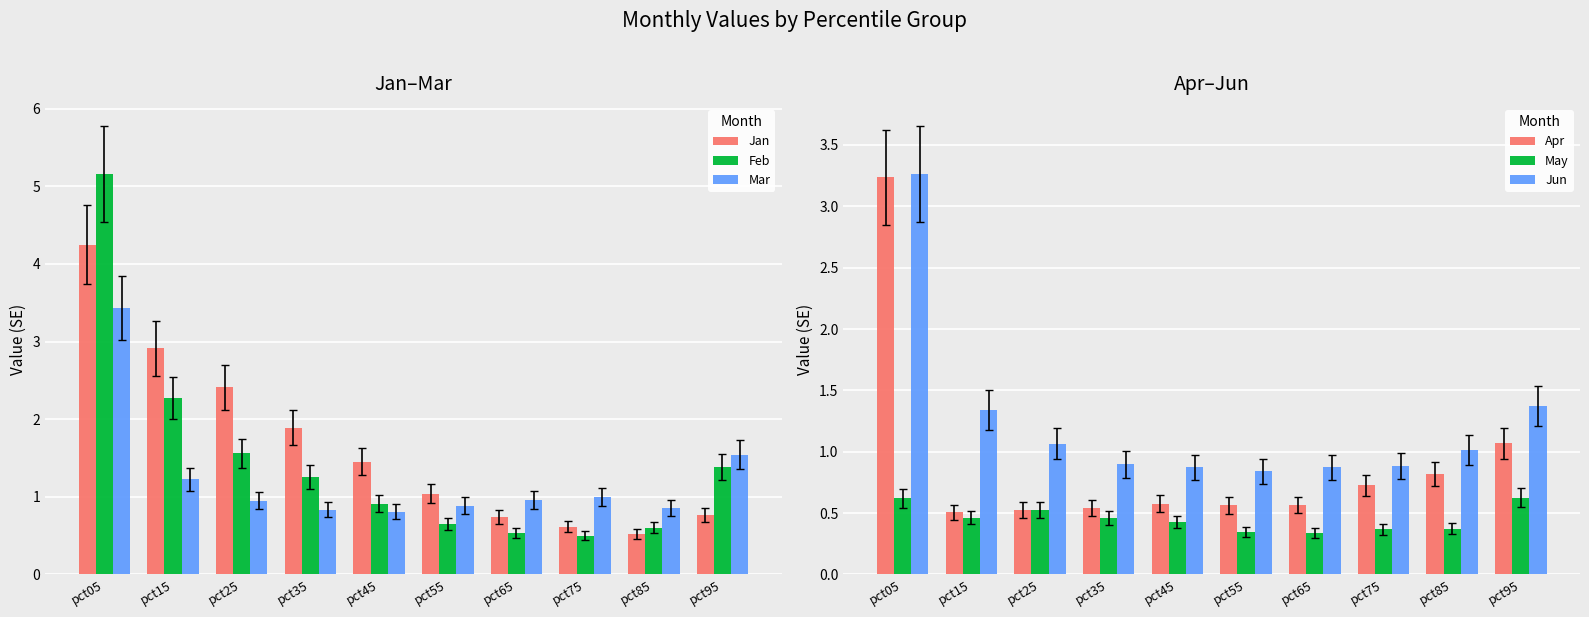

What is the difference between the highest and lowest values at pct65?

0.6